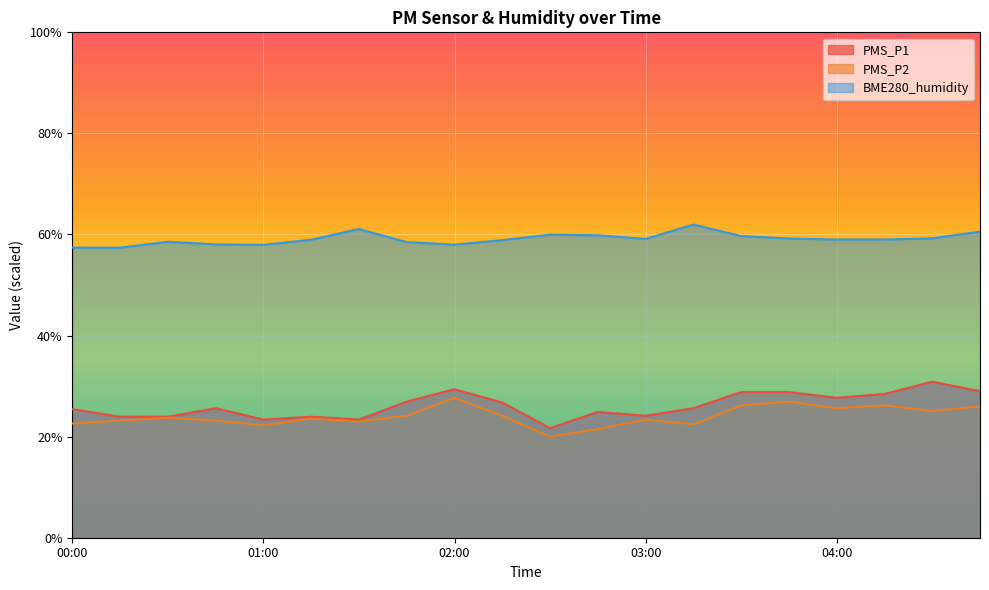

The PMS_P1 series shows 23.4 at 01:00. True or false?

True